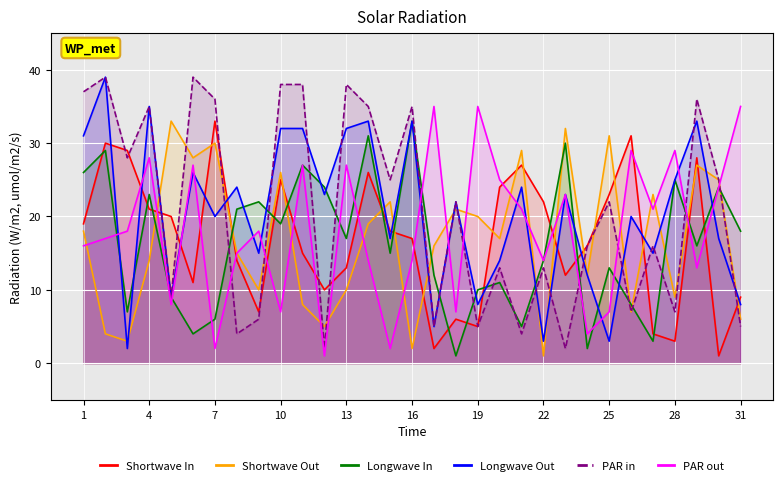

How many times do Shortwave In and Longwave In cross each other?

16